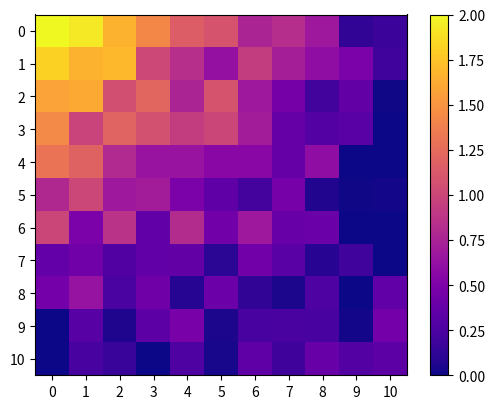

What is the spread (max minus min) of values at 3?

1.4